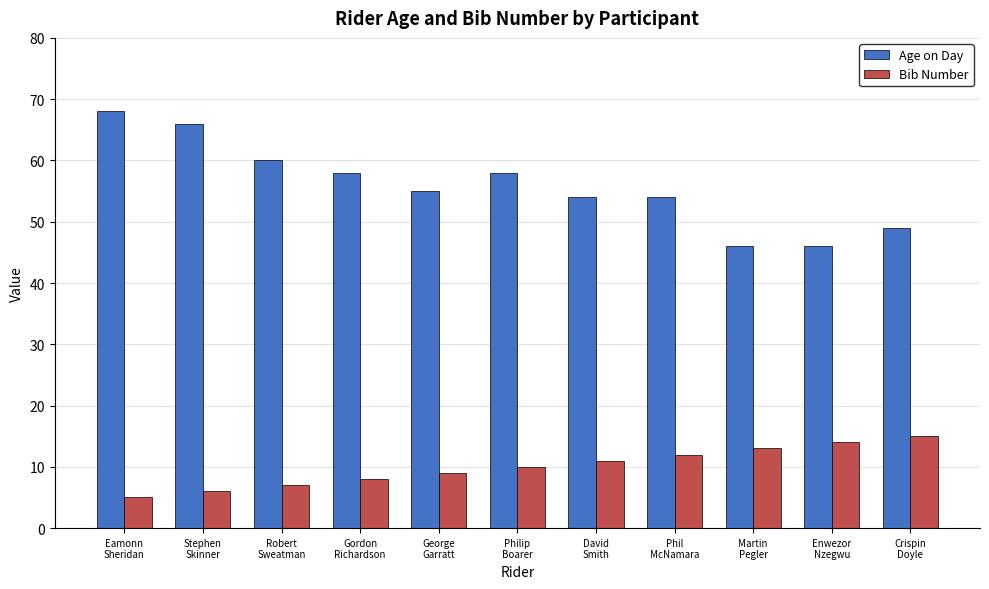

How many series are shown in this chart?

2